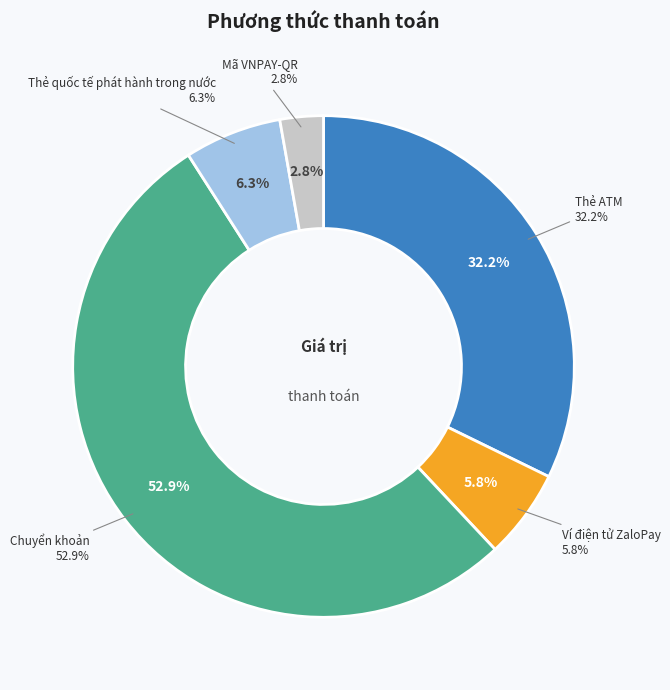

The Thẻ quốc tế phát hành trong nước slice represents 6% of the pie. True or false?

True